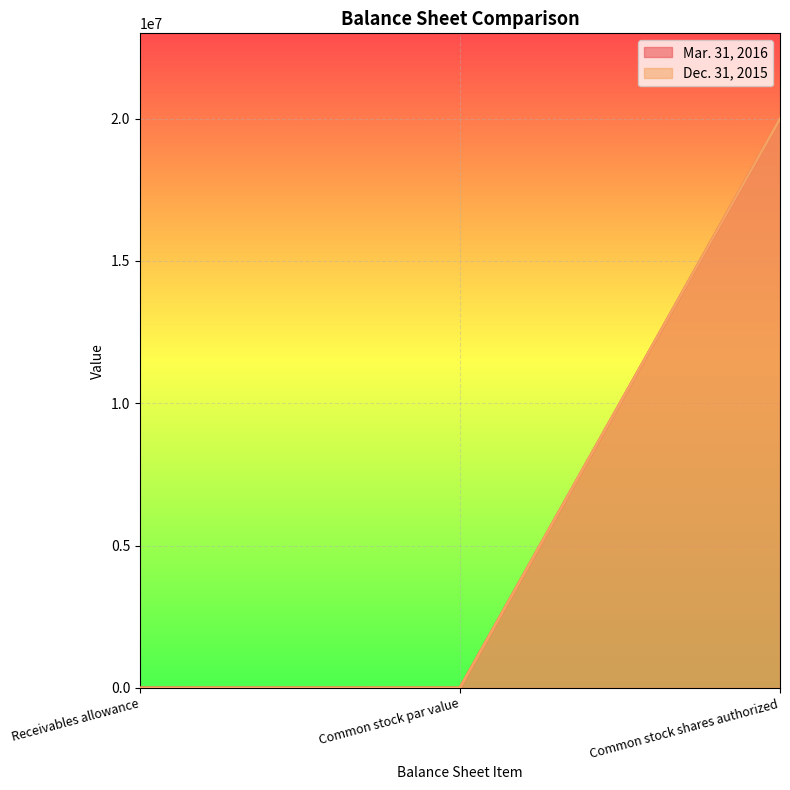

True or false: Mar. 31, 2016 and Dec. 31, 2015 intersect in this chart.

False